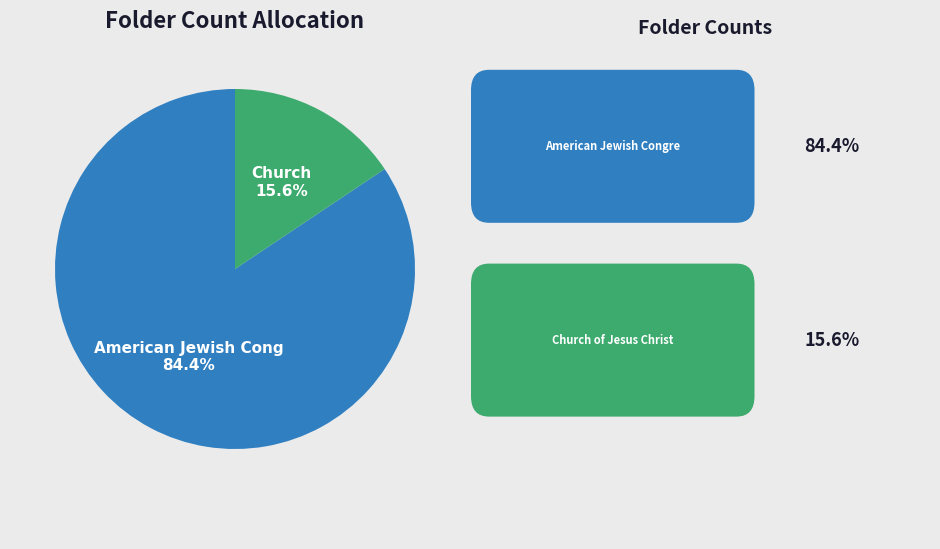

Does any single category account for the majority?

Yes